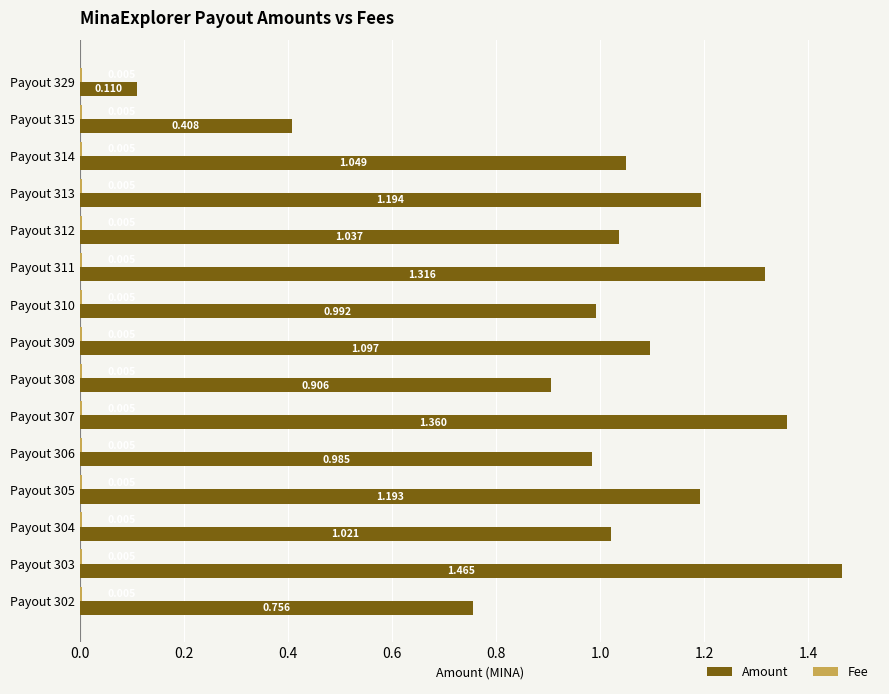

Which series has the widest spread of values?

Amount